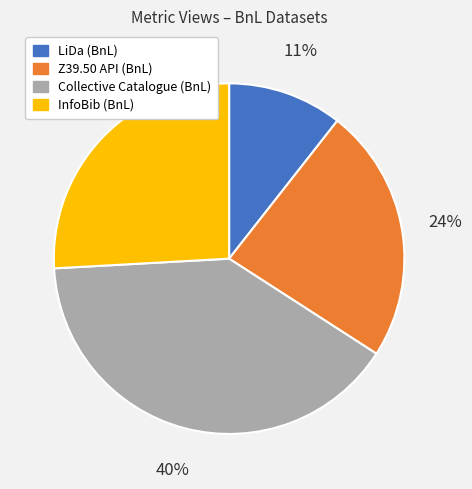

To the nearest percent, what is the average slice percentage?

25%